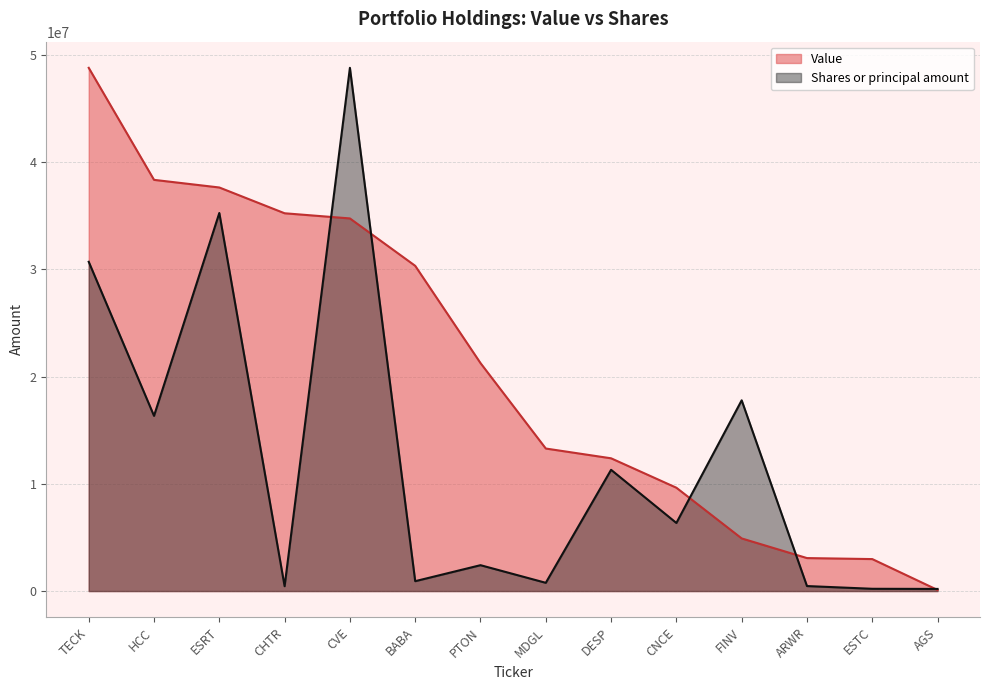

Reading left to right, list all the values displayed in this chart.

Value: 48780000.0	38336000.0	37625000.0	35221000.0	34740000.0	30321000.0	21254000.0	13288000.0	12377000.0	9634000.0	4908000.0	3075000.0	2982000.0	103000.0
Shares or principal amount: 30697147.4	16334034.6	35246162.0	452824.1	48780000.0	921753.0	2412493.6	769380.0	11303481.2	6348809.5	17782650.8	466876.5	212038.3	199002.3